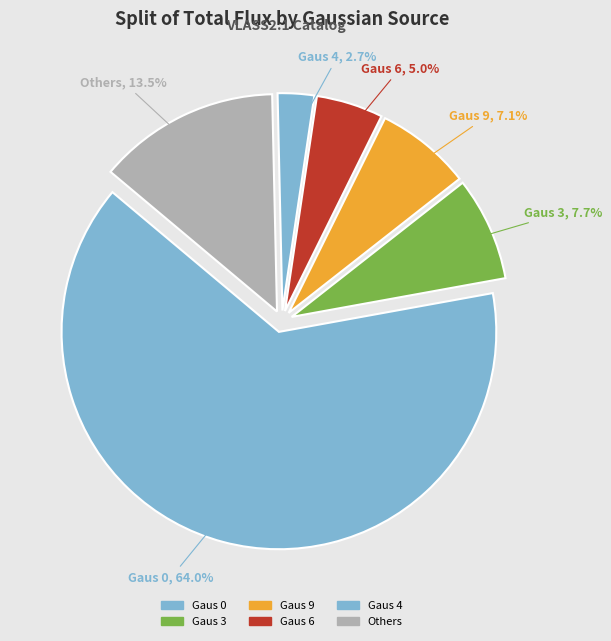

Rank the categories by value from lowest to highest.

Gaus 4, Gaus 6, Gaus 9, Gaus 3, Others, Gaus 0